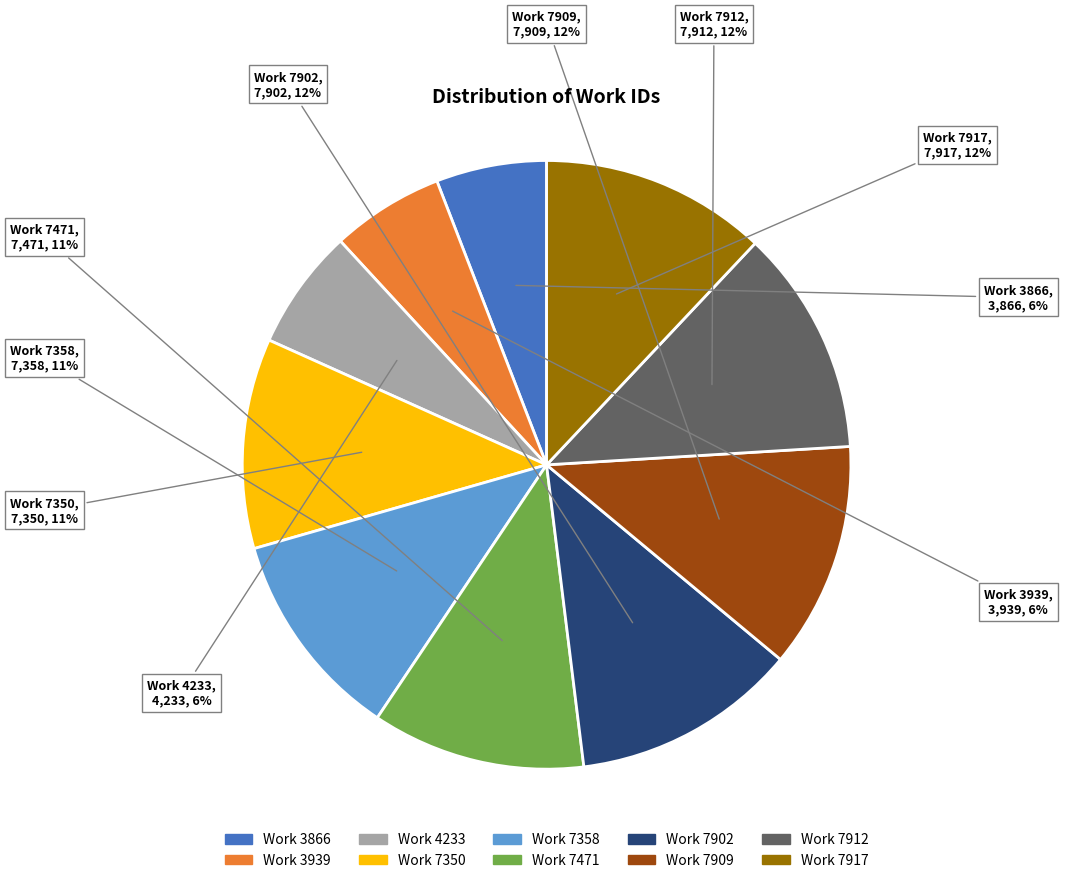

True or false: Work 7917 accounts for 12% of the total.

True